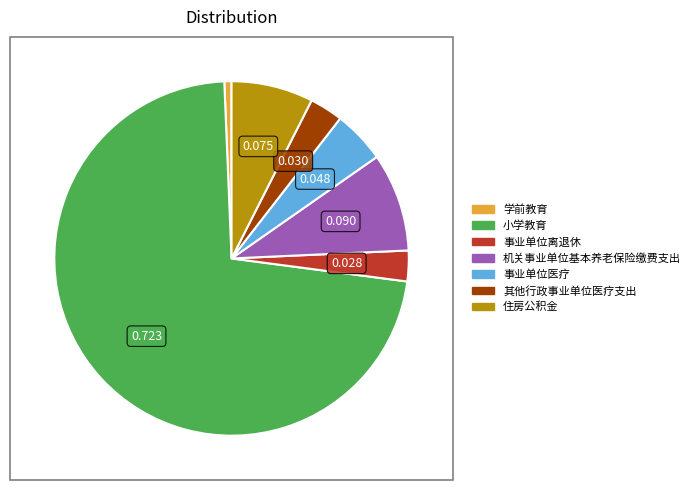

Do 事业单位医疗 and 机关事业单位基本养老保险缴费支出 together represent more than half of the pie?

No